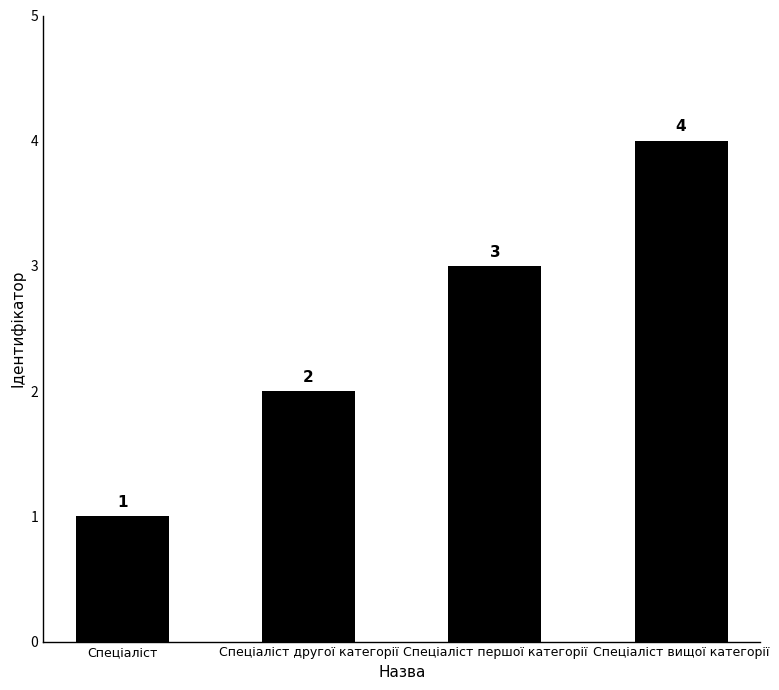

How many data points does each series have?

4